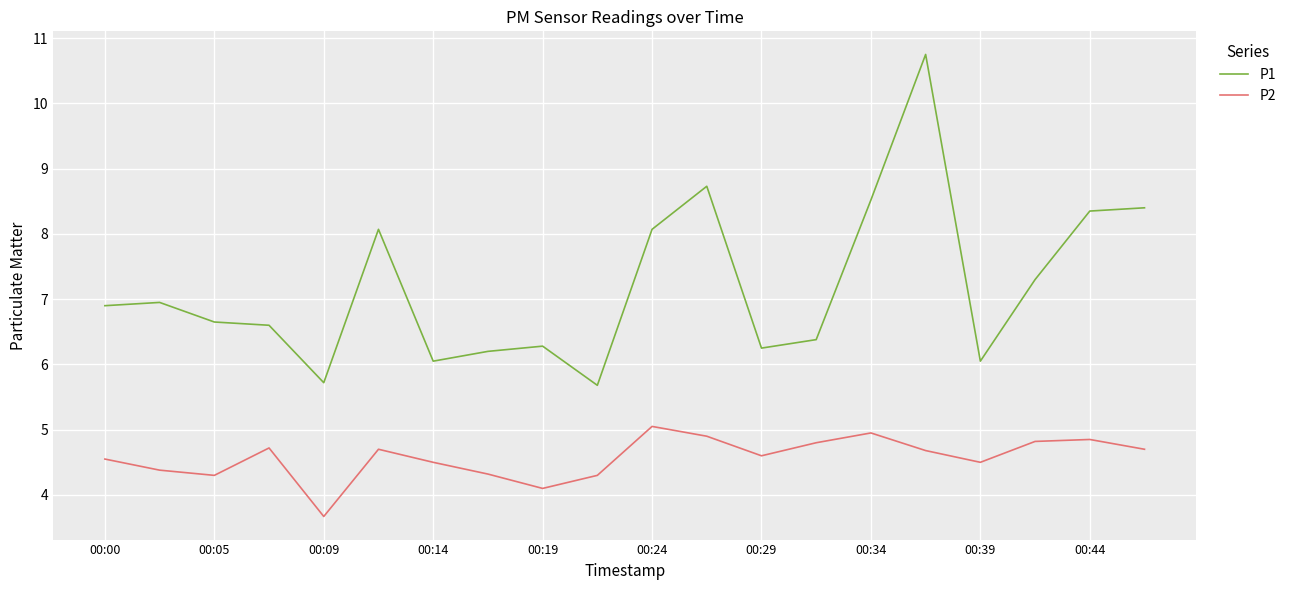

Which series has the widest spread of values?

P1